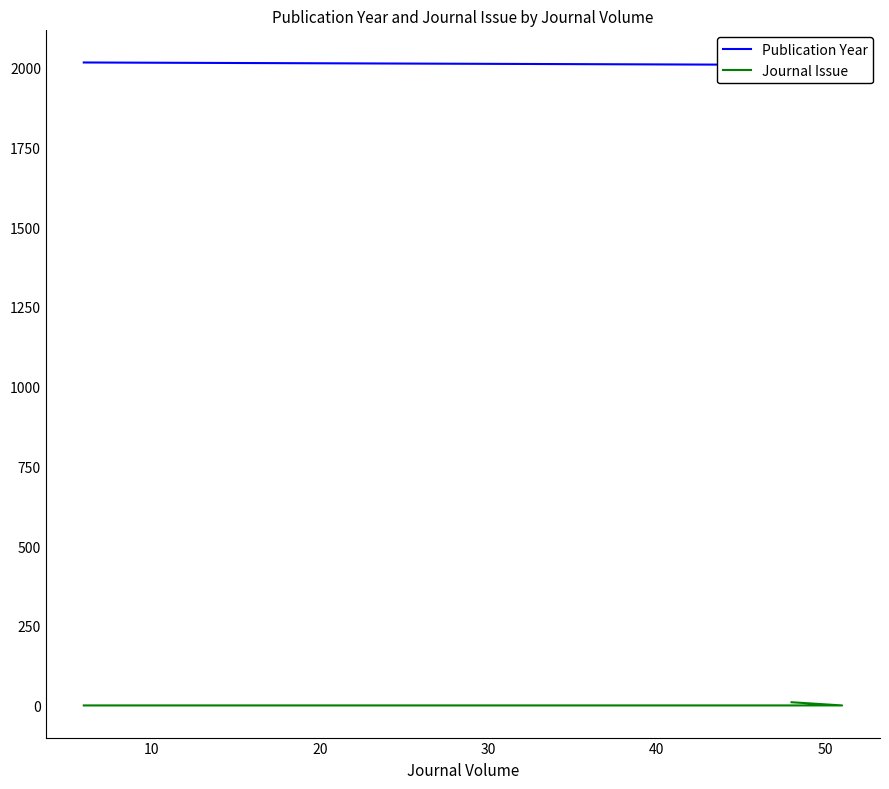

What is the sum of the Publication Year values at 10 and 20?

4013